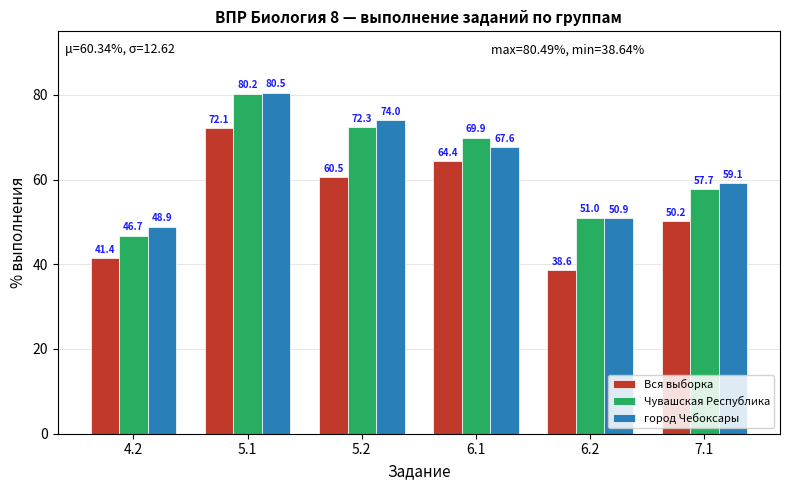

What is the difference between the maximum and second lowest values in the Вся выборка series?

30.7